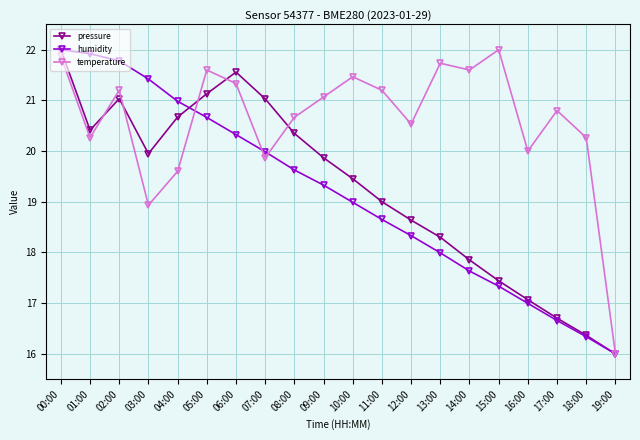

What is the sum of the humidity values at 11:00 and 05:00?

39.3